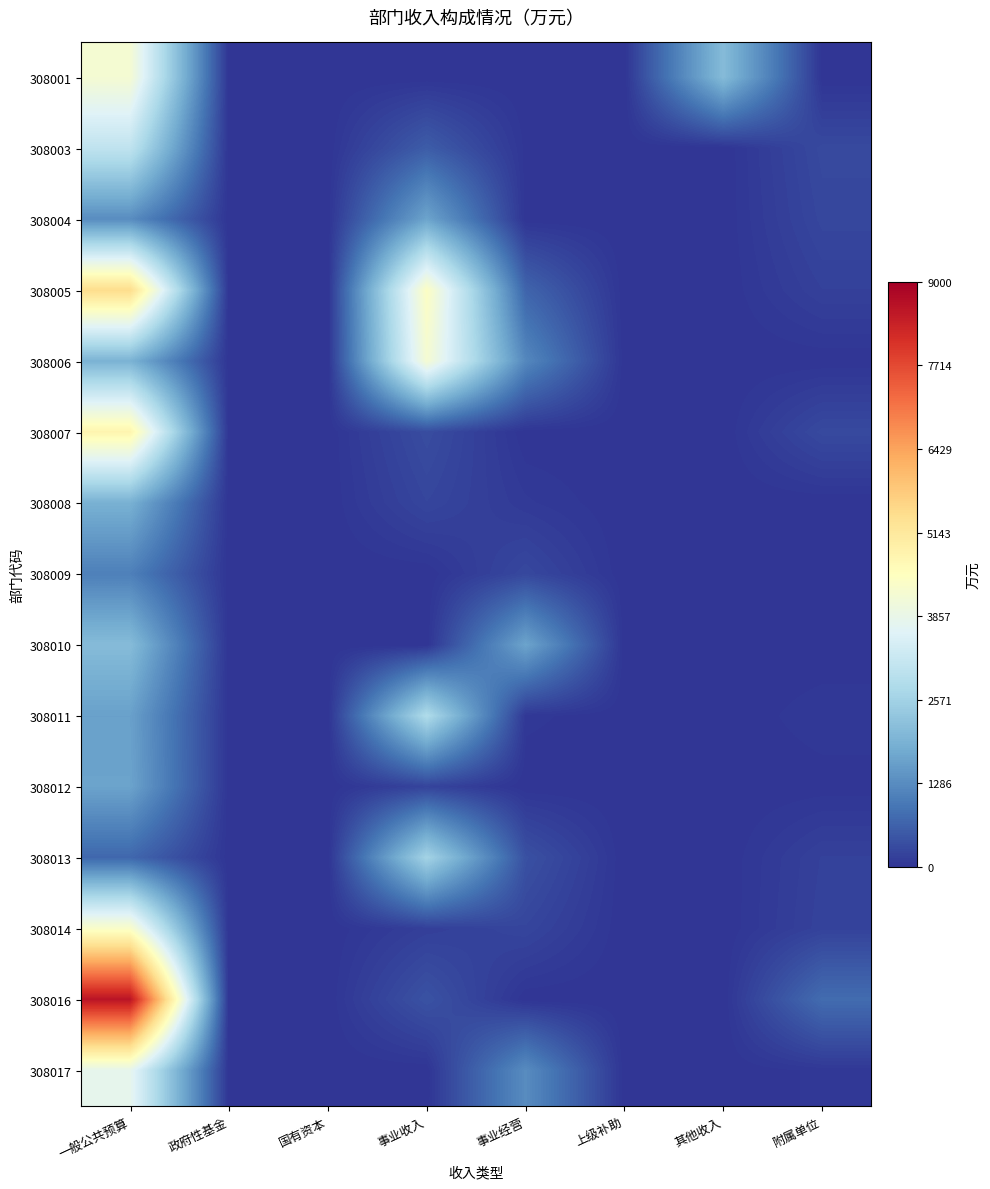

Reading left to right, list all the values displayed in this chart.

308001: 一般公共预算=4184.7	政府性基金=0.0	国有资本=0.0	事业收入=0.0	事业经营=0.0	上级补助=0.0	其他收入=2100.0	附属单位=0.0
308003: 一般公共预算=3061.7	政府性基金=0.0	国有资本=0.0	事业收入=568.9	事业经营=20.0	上级补助=0.0	其他收入=0.0	附属单位=297.1
308004: 一般公共预算=1291.5	政府性基金=0.0	国有资本=0.0	事业收入=1676.3	事业经营=0.0	上级补助=0.0	其他收入=0.0	附属单位=260.0
308005: 一般公共预算=5443.1	政府性基金=0.0	国有资本=0.0	事业收入=4417.5	事业经营=681.1	上级补助=0.0	其他收入=0.0	附属单位=175.0
308006: 一般公共预算=1936.7	政府性基金=0.0	国有资本=0.0	事业收入=4194.6	事业经营=1214.7	上级补助=0.0	其他收入=0.0	附属单位=4.8
308007: 一般公共预算=4796.3	政府性基金=0.0	国有资本=0.0	事业收入=339.8	事业经营=0.0	上级补助=0.0	其他收入=0.0	附属单位=298.2
308008: 一般公共预算=1897.1	政府性基金=0.0	国有资本=0.0	事业收入=244.7	事业经营=79.1	上级补助=0.0	其他收入=0.0	附属单位=0.0
308009: 一般公共预算=1090.8	政府性基金=0.0	国有资本=0.0	事业收入=0.0	事业经营=274.7	上级补助=0.0	其他收入=0.0	附属单位=0.0
308010: 一般公共预算=2112.4	政府性基金=0.0	国有资本=0.0	事业收入=0.0	事业经营=1671.0	上级补助=0.0	其他收入=0.0	附属单位=0.0
308011: 一般公共预算=1616.5	政府性基金=0.0	国有资本=0.0	事业收入=2809.8	事业经营=50.0	上级补助=0.0	其他收入=0.0	附属单位=63.0
308012: 一般公共预算=1658.5	政府性基金=0.0	国有资本=0.0	事业收入=215.1	事业经营=0.0	上级补助=0.0	其他收入=0.0	附属单位=12.6
308013: 一般公共预算=724.2	政府性基金=0.0	国有资本=0.0	事业收入=2602.4	事业经营=400.0	上级补助=0.0	其他收入=0.0	附属单位=180.0
308014: 一般公共预算=4347.5	政府性基金=0.0	国有资本=0.0	事业收入=153.9	事业经营=239.5	上级补助=0.0	其他收入=0.0	附属单位=198.0
308016: 一般公共预算=8601.7	政府性基金=0.0	国有资本=0.0	事业收入=422.1	事业经营=0.0	上级补助=0.0	其他收入=0.0	附属单位=796.6
308017: 一般公共预算=3785.5	政府性基金=0.0	国有资本=0.0	事业收入=0.0	事业经营=1284.5	上级补助=0.0	其他收入=0.0	附属单位=45.6